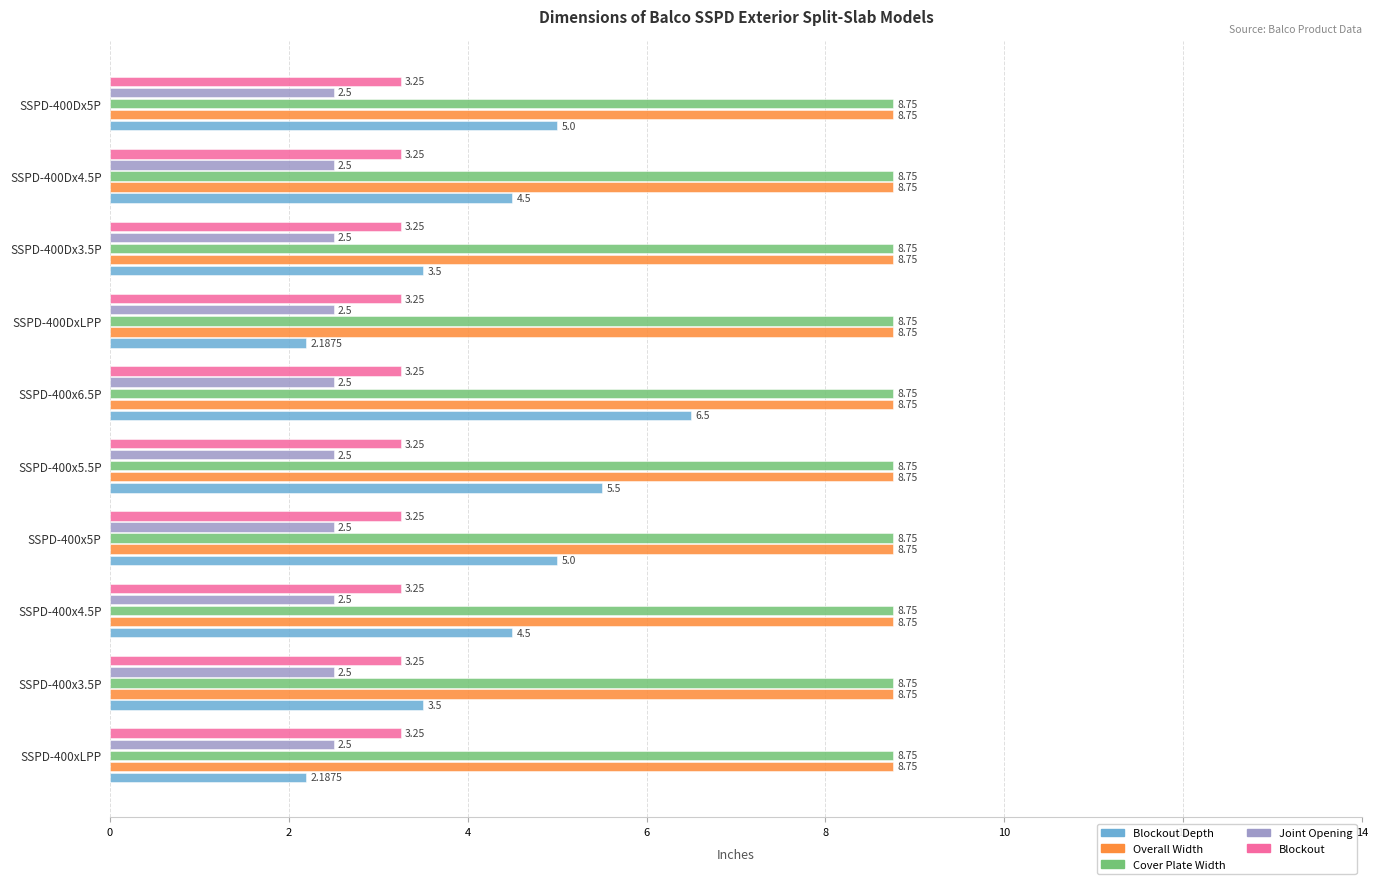

At how many categories does at least one series exceed 7?

10